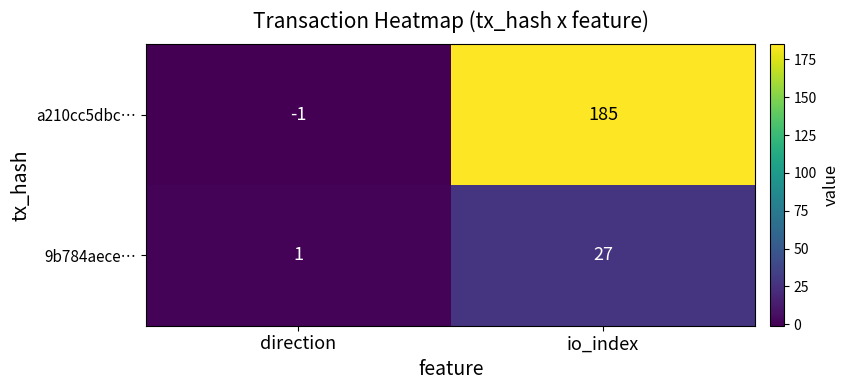

At which category is the sum across all series the highest?

io_index